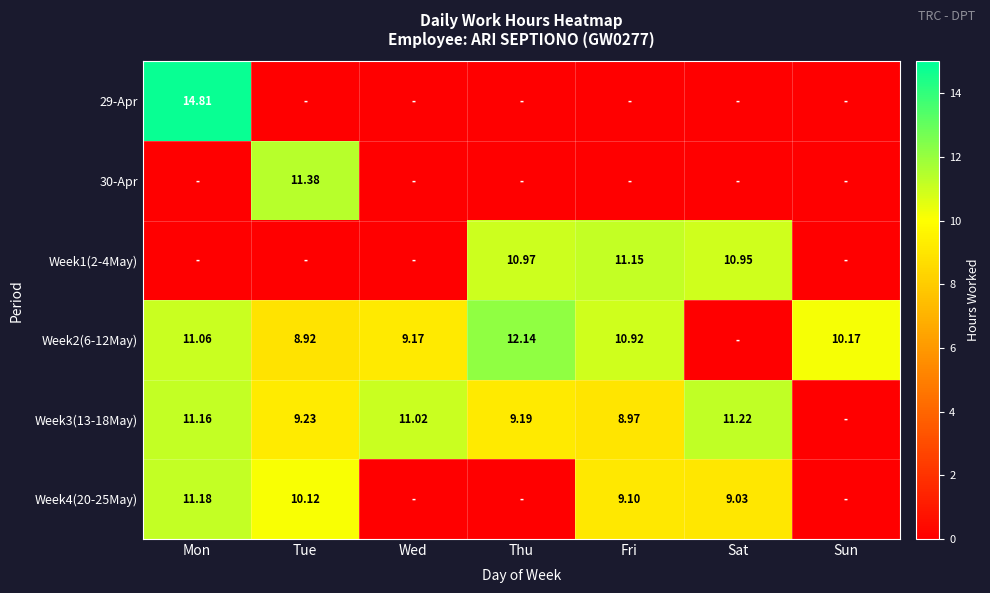

What is the sum of all Week1(2-4May) values?

33.1